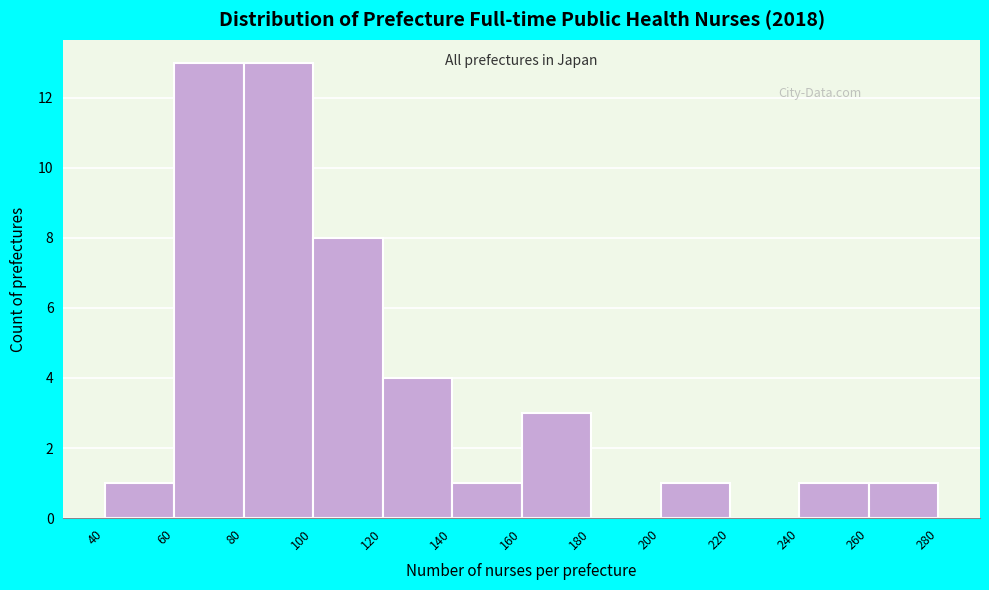

Reading left to right, transcribe this chart: for each bar, give the range it covers on the x-axis and its height. The values are not printed on the chart, so give them approximately, as read against the axis.

40 to 60: 1
60 to 80: 13
80 to 100: 13
100 to 120: 8
120 to 140: 4
140 to 160: 1
160 to 180: 3
180 to 200: 0
200 to 220: 1
220 to 240: 0
240 to 260: 1
260 to 280: 1